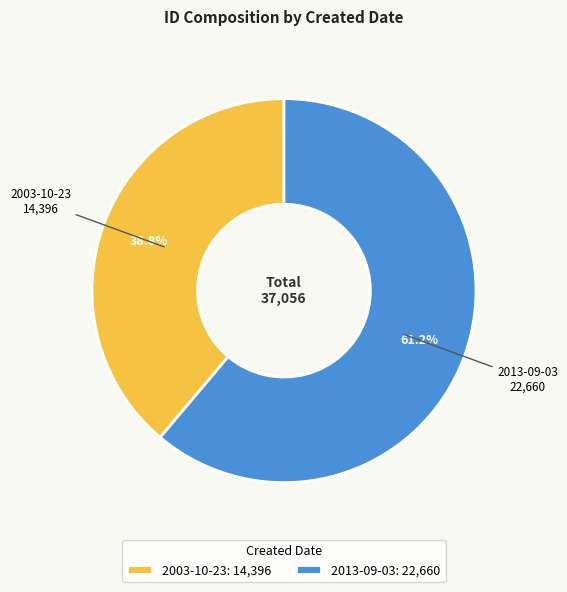

Approximately how many times larger is the value at 2003-10-23 compared to 2013-09-03?

0.6